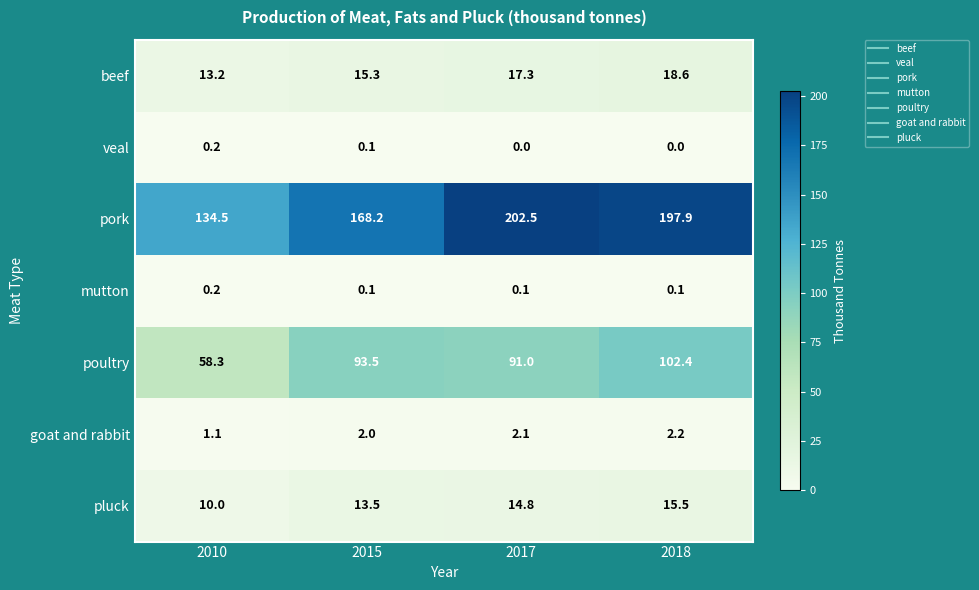

How many series are shown in this chart?

7